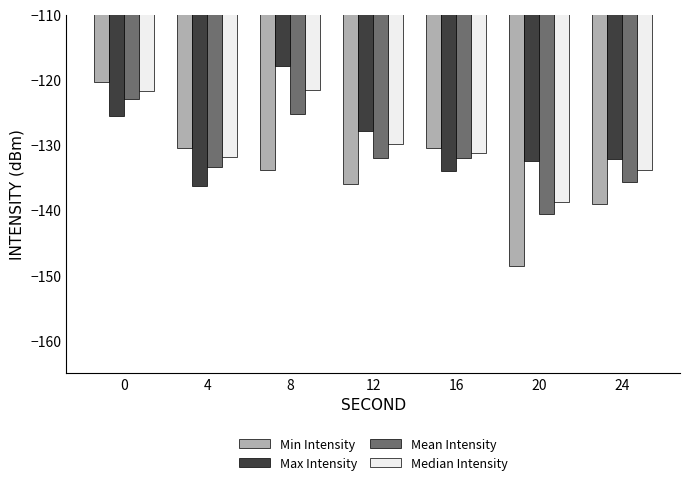

What is the total value across all series at 4?

-532.0